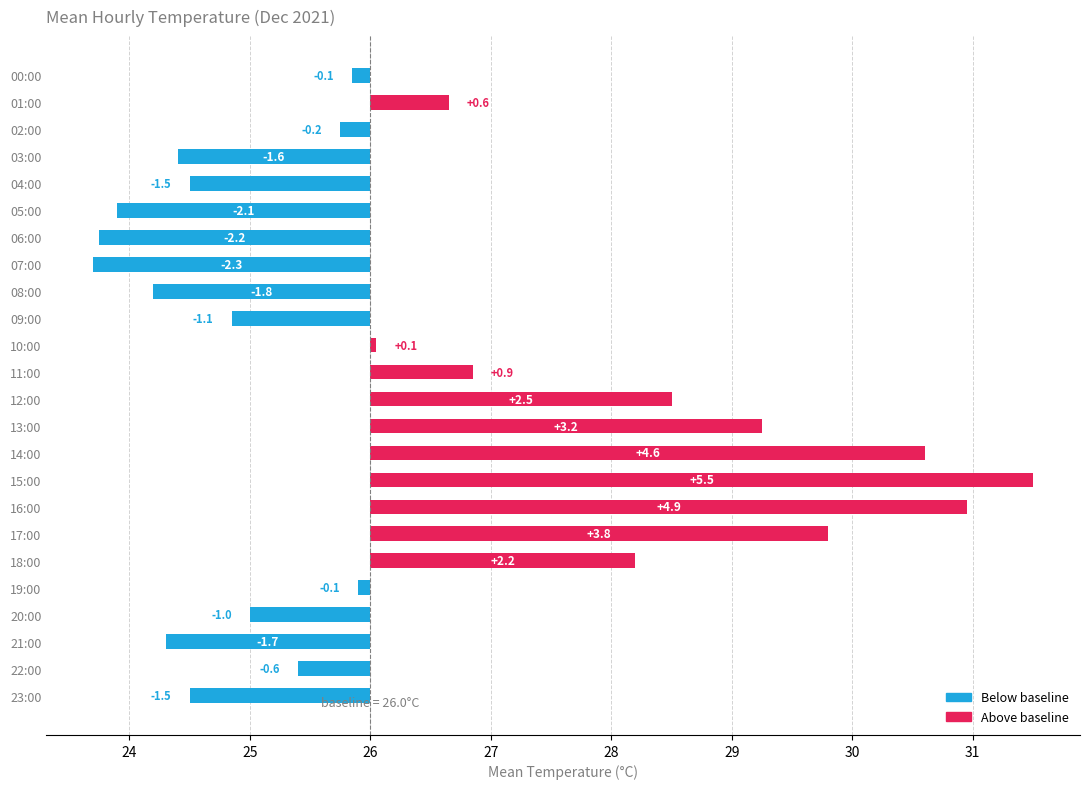

What is the difference between the maximum and minimum values?

7.8